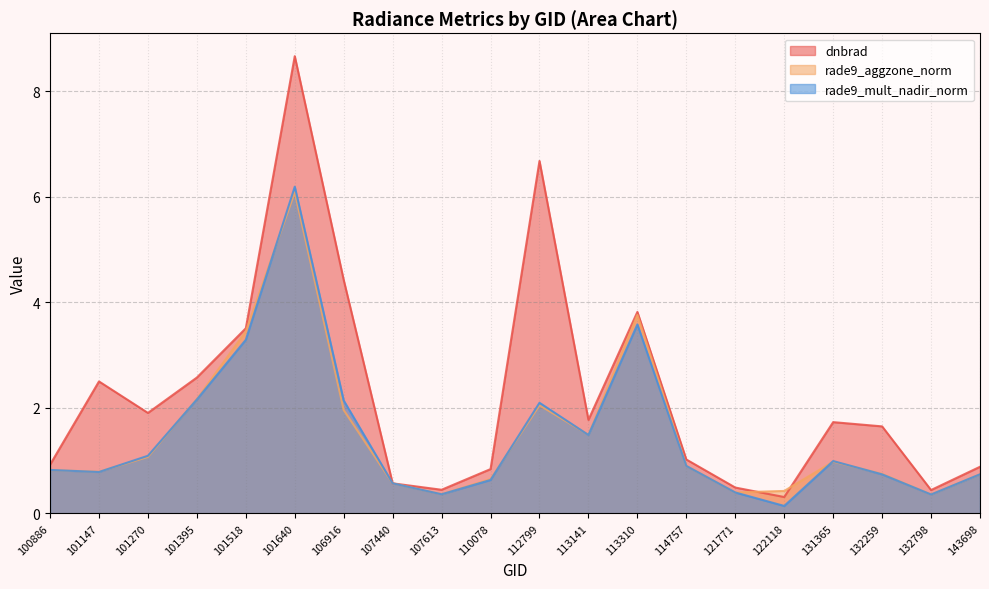

What is the total value across all series at 113310?

11.2